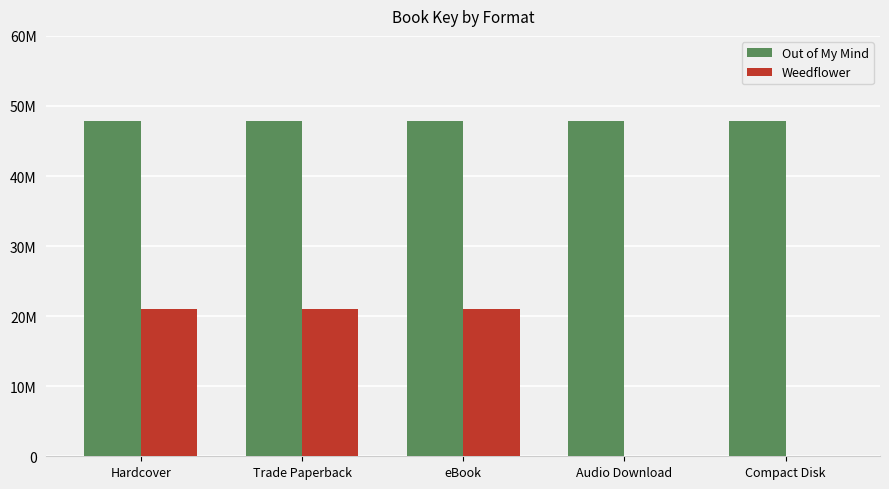

Does the chart contain stacked bars?

No